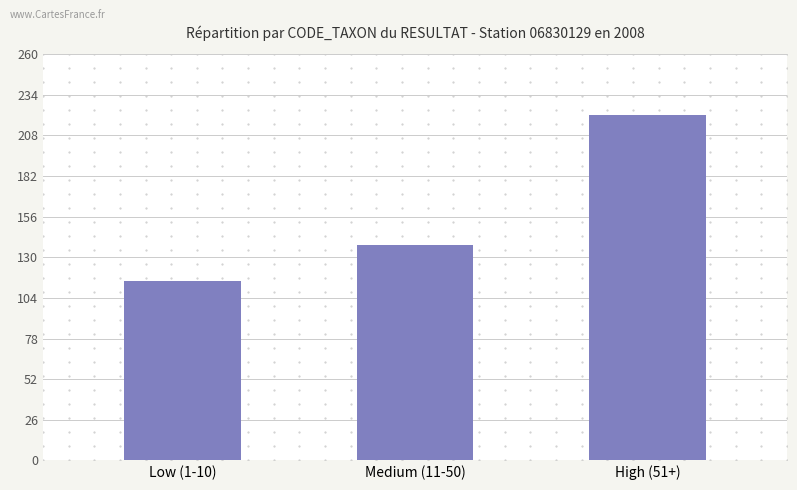

Between Medium (11-50) and Low (1-10), which is larger?

Medium (11-50)